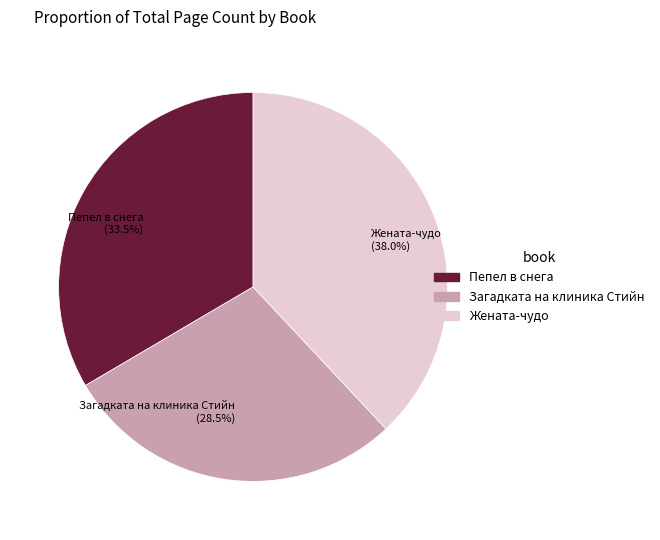

Does any single category account for the majority?

No